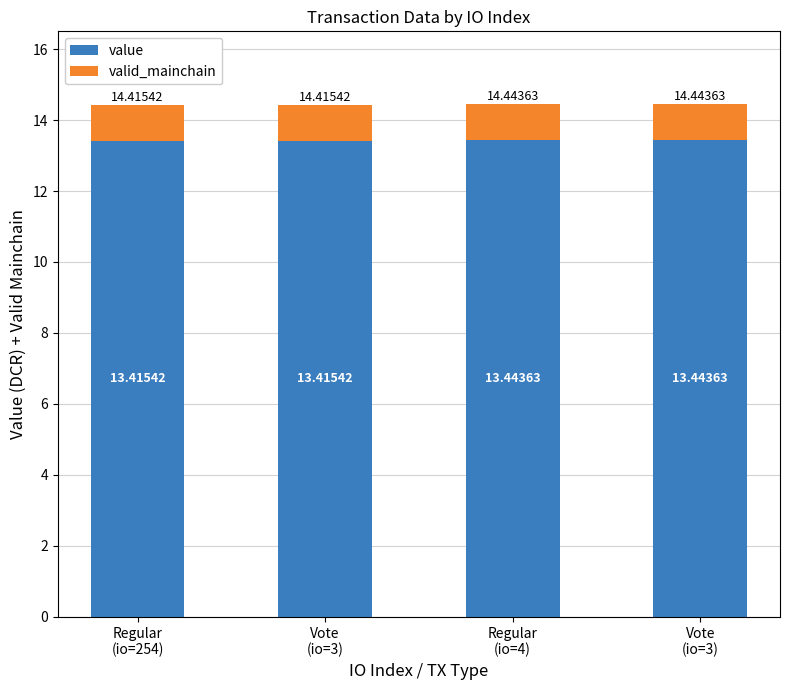

Which series has the largest total across all categories?

value